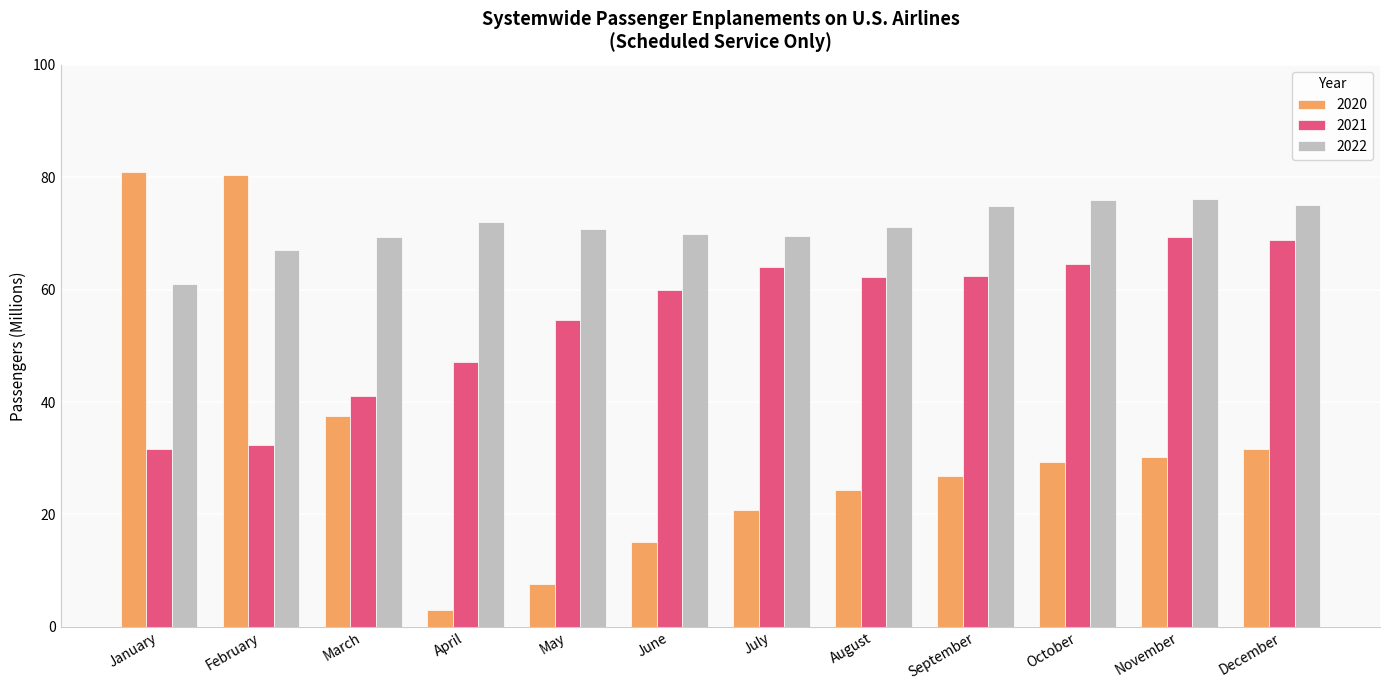

Is it true that 2020 equals 29.3 at October?

True